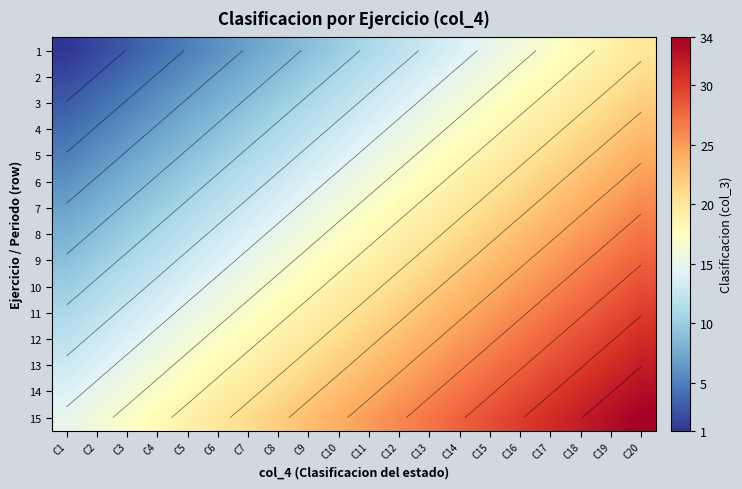

What is the difference between the second highest and second lowest values in the 9 series?

17